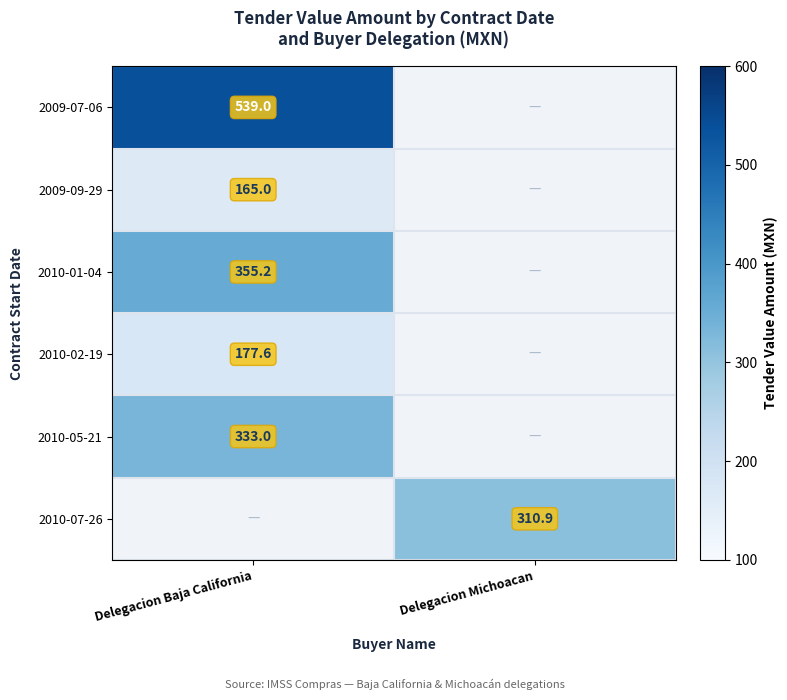

True or false: 2010-01-04 has a value of 355.2 at Delegacion Baja California.

True